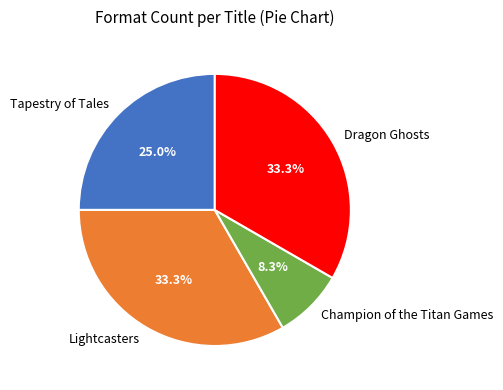

The Lightcasters slice represents 21% of the pie. True or false?

False